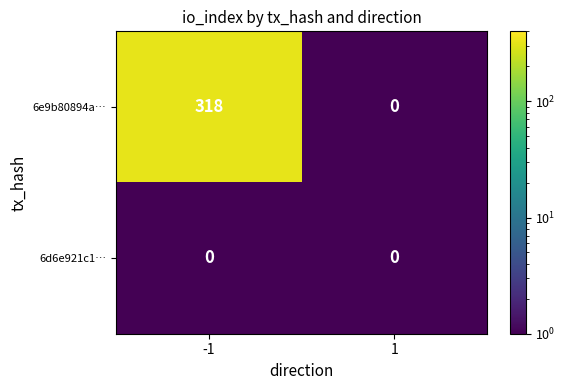

Which series has the largest total across all categories?

6e9b80894a…